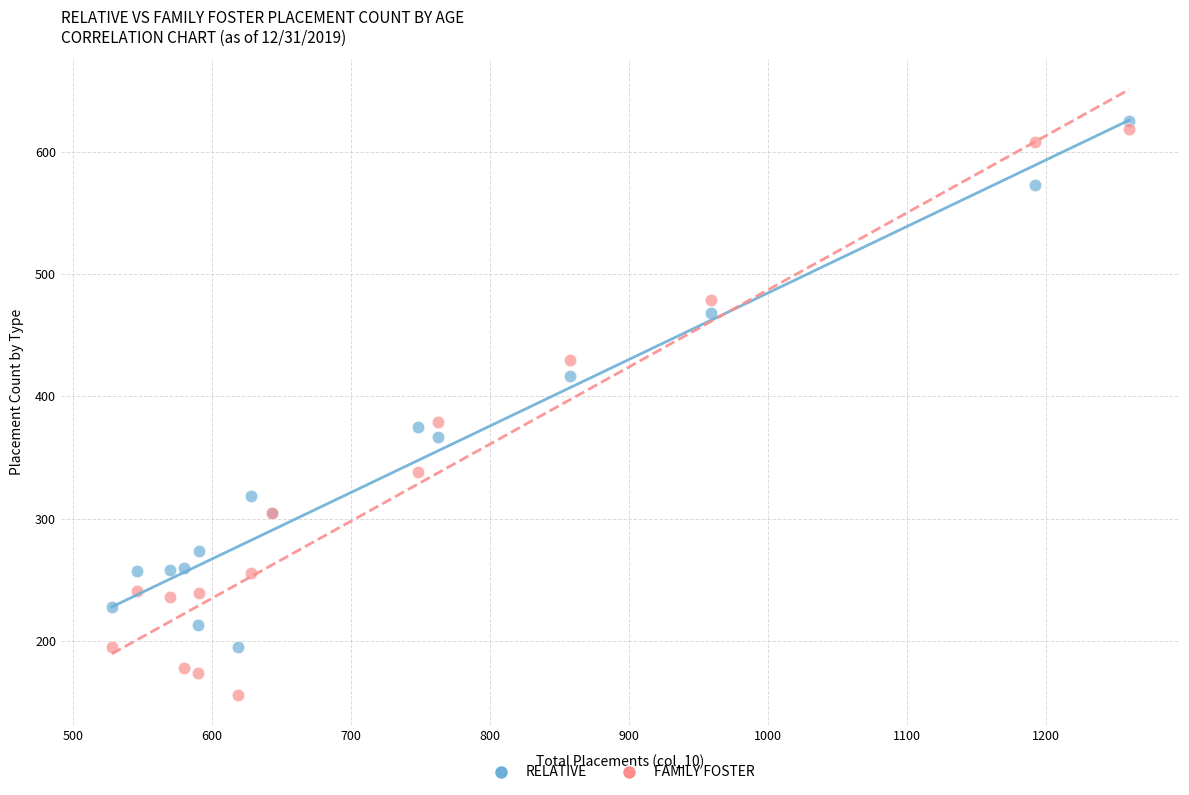

What are all the series names shown in the legend?

RELATIVE, FAMILY FOSTER